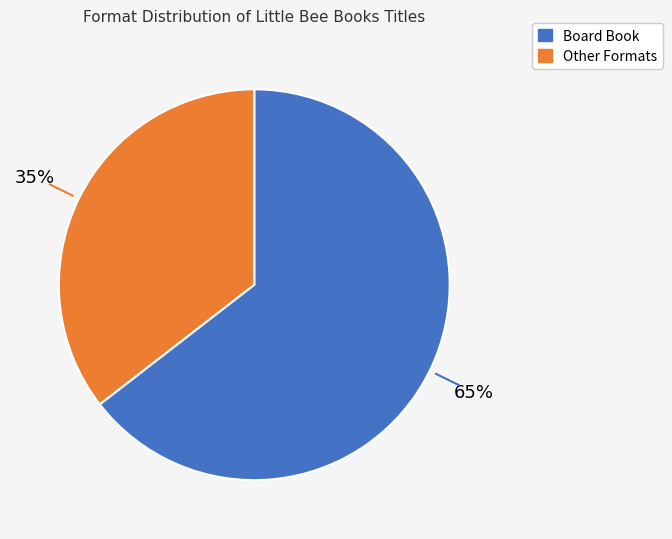

Is there a majority slice in this chart?

Yes